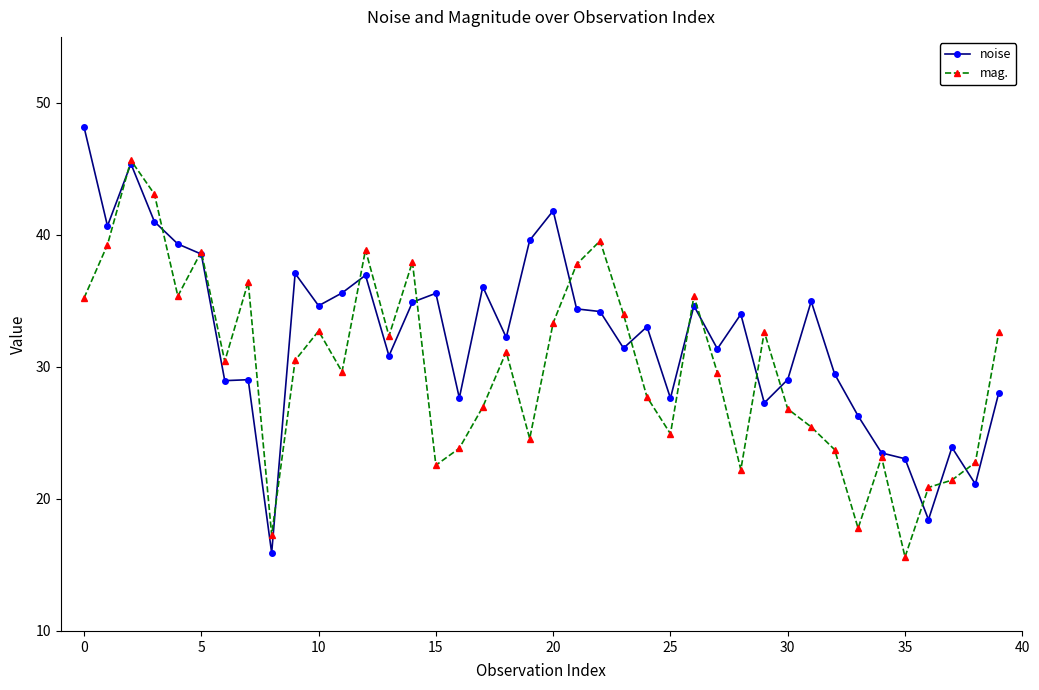

What is the highest value of the noise series?

48.2